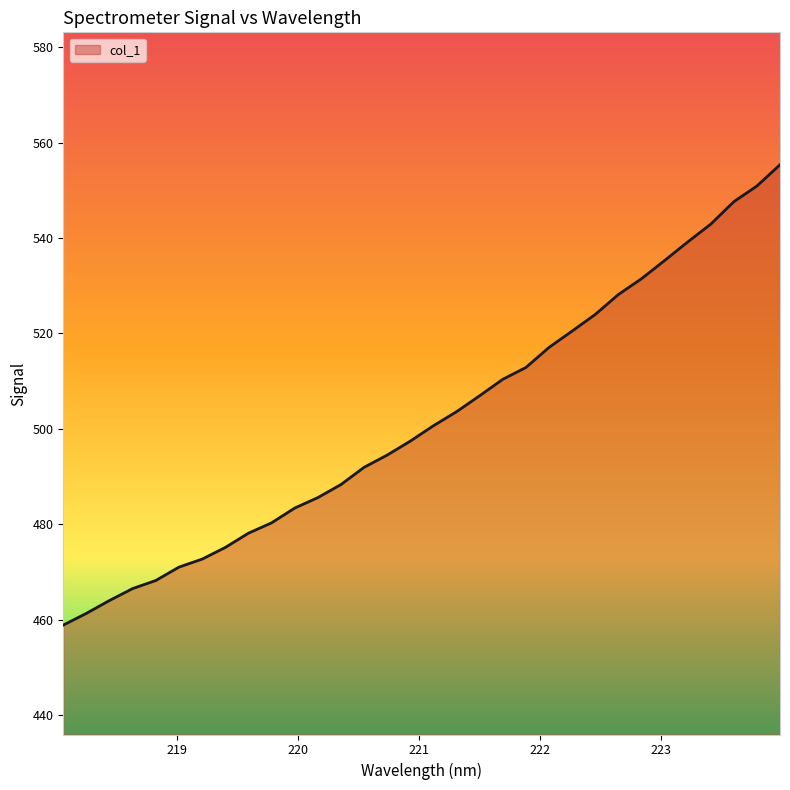

What is the greatest value displayed?

555.4